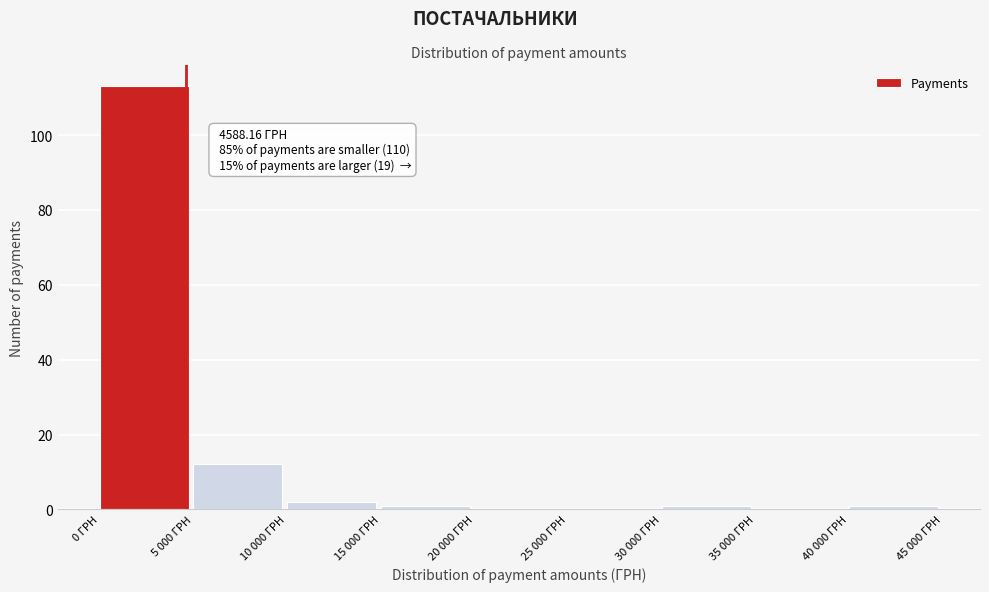

Reading left to right, list all the values displayed in this chart.

0 ГРН=113	5 000 ГРН=12	10 000 ГРН=2	15 000 ГРН=1	20 000 ГРН=0	25 000 ГРН=0	30 000 ГРН=1	35 000 ГРН=0	40 000 ГРН=1